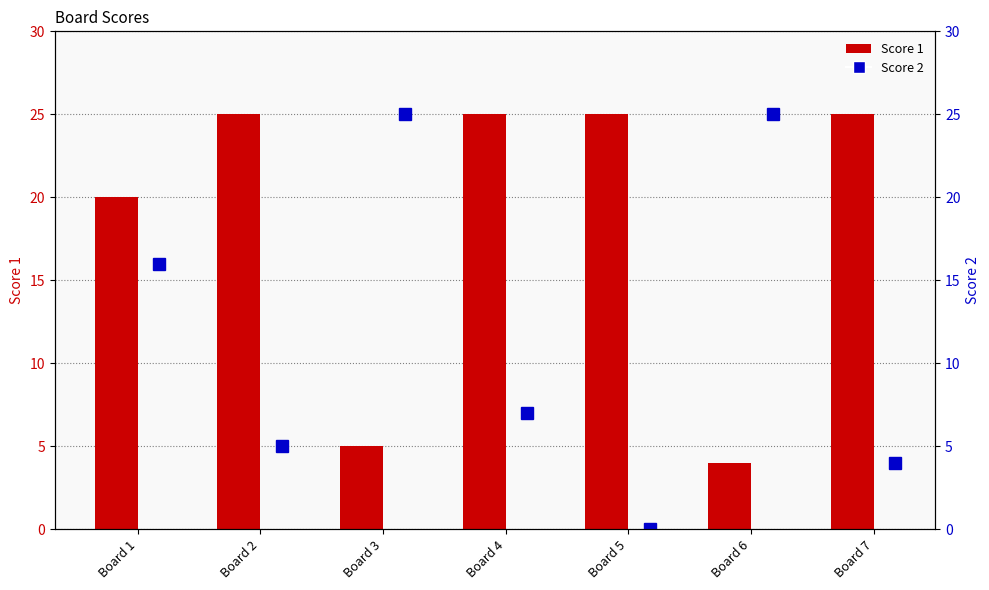

What is the value of the Score 1 bar at the 3rd from the left?

5